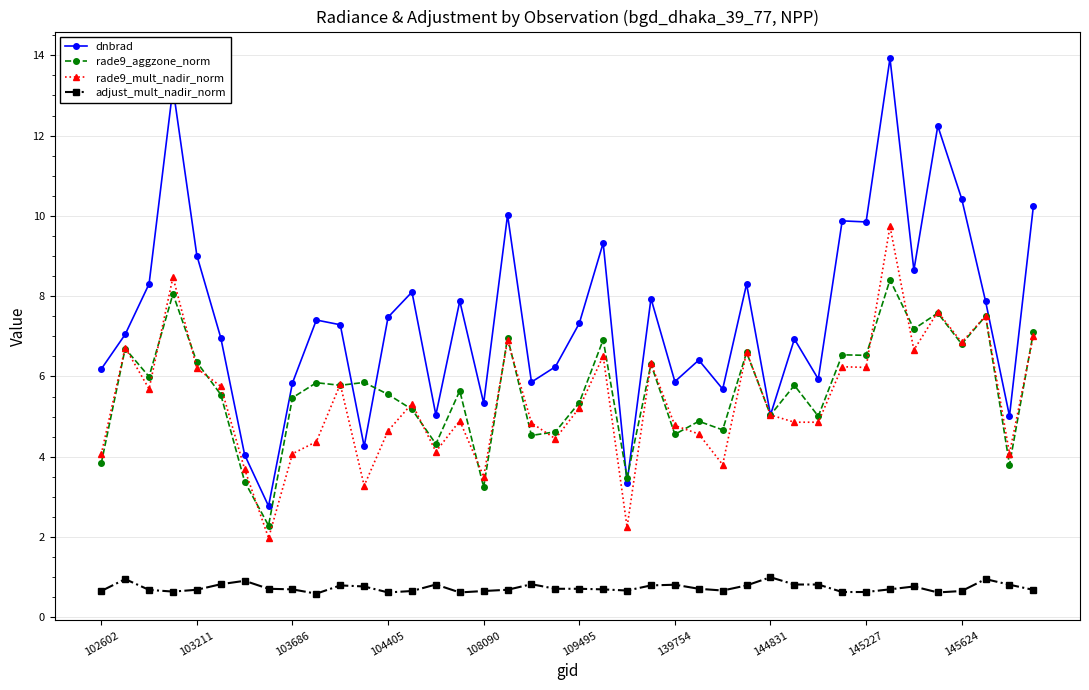

True or false: rade9_mult_nadir_norm has more than 2 interior local peaks.

True